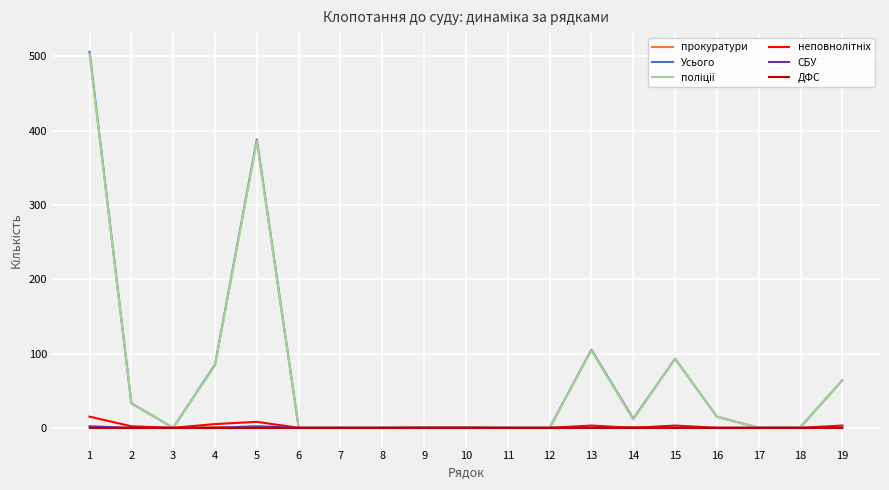

The value of Усього at 5 is 388. True or false?

True